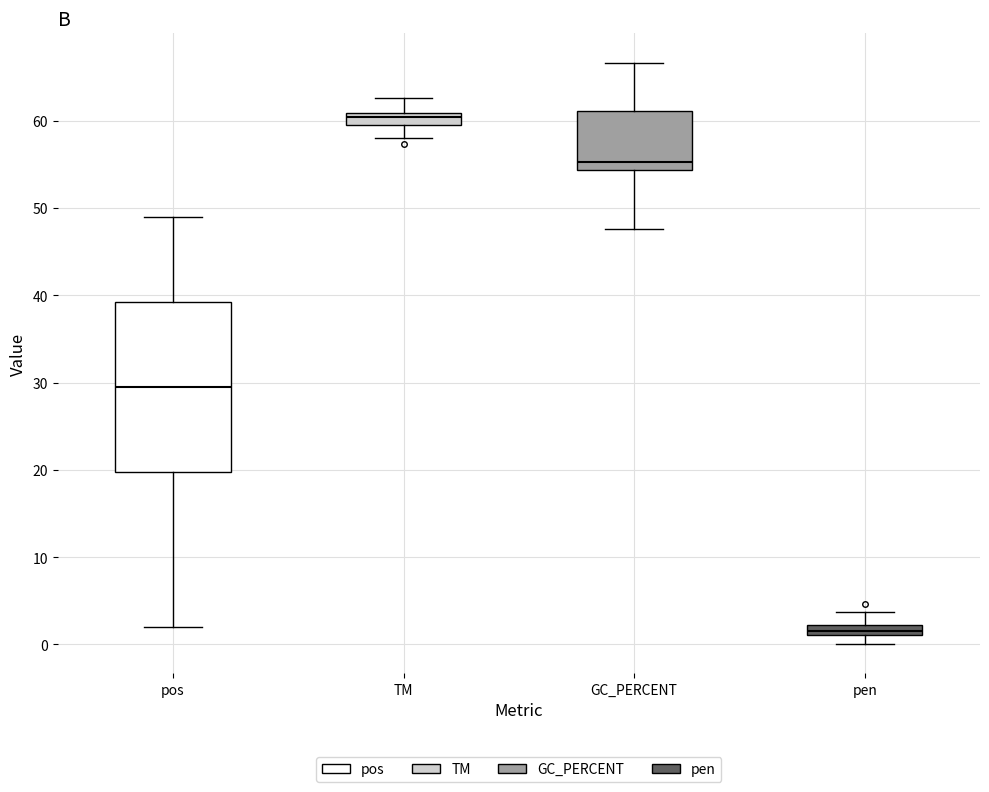

Comparing the boxes themselves (not the whiskers), which one is the tallest?

pos